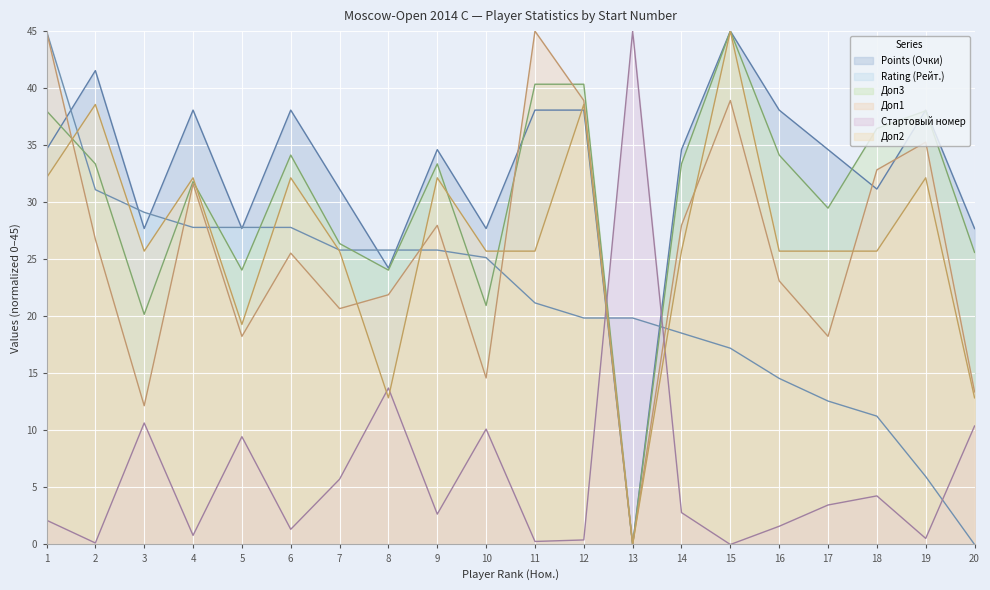

Does the chart display data point markers on the line(s)?

No